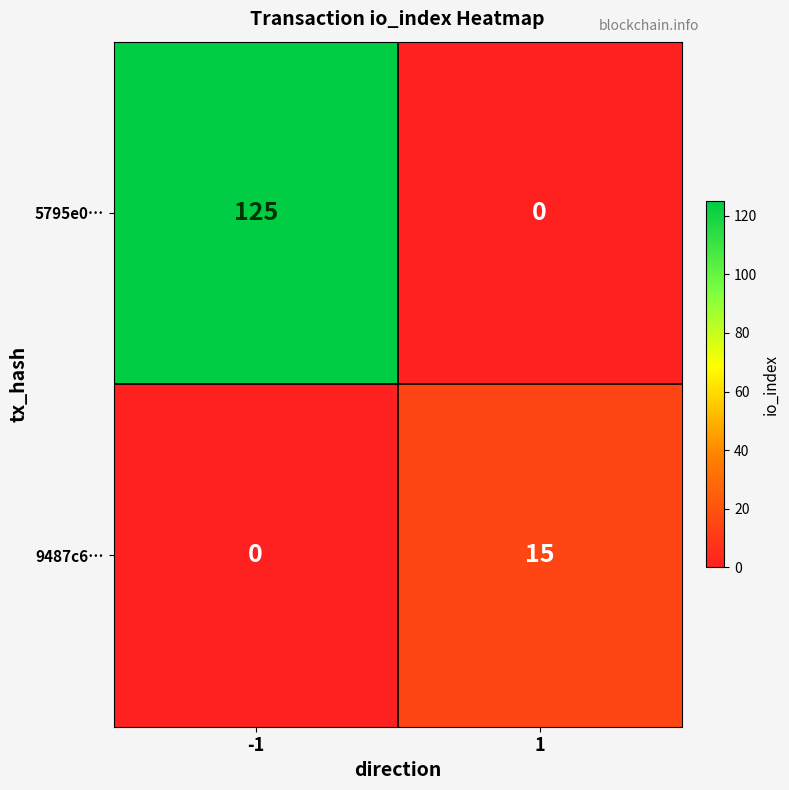

Count the number of data series in this chart.

2